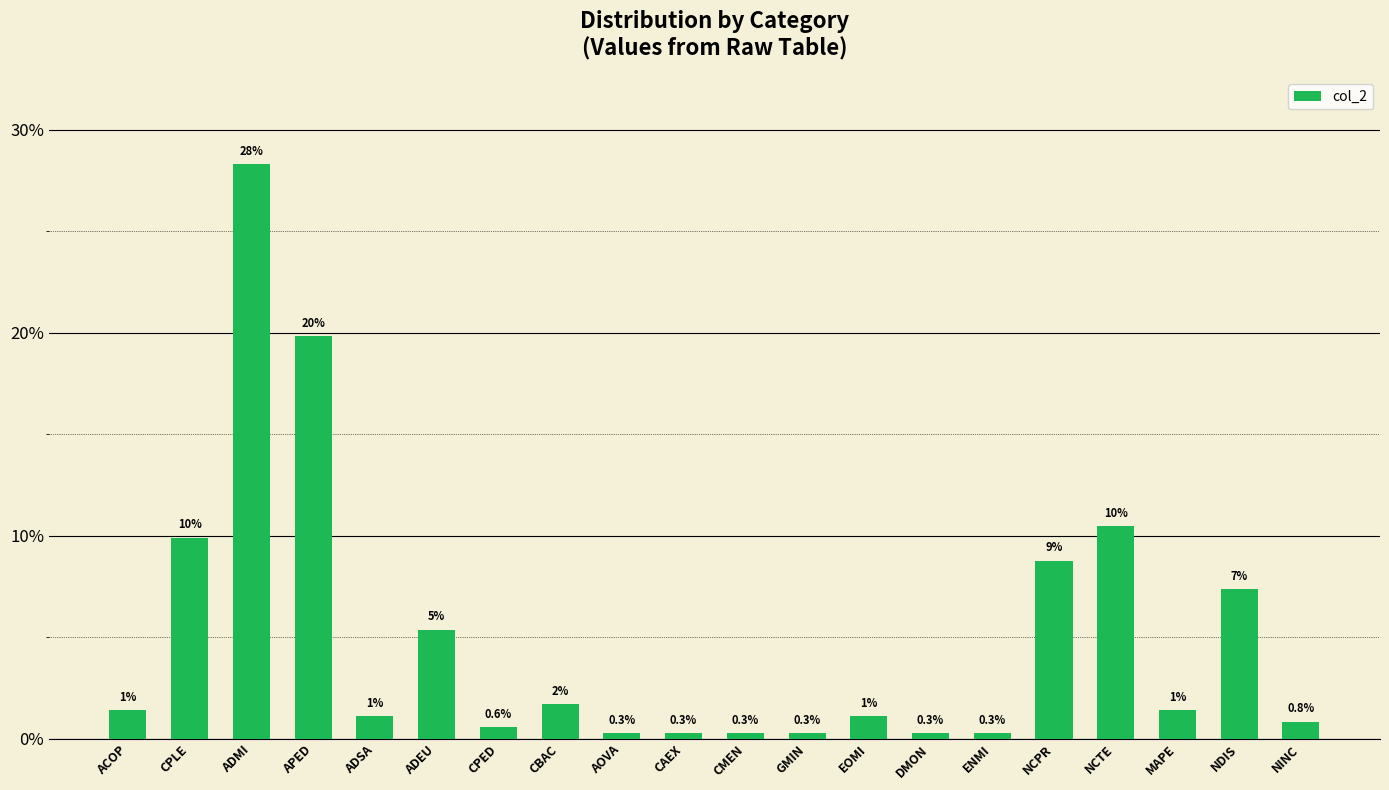

What is the minimum value shown in the chart?

0.3